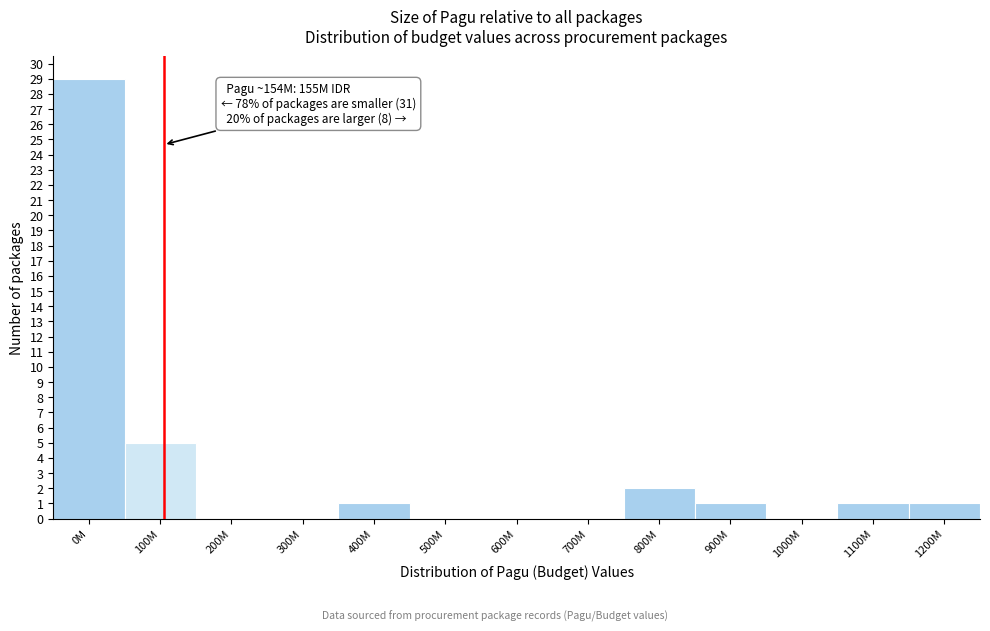

Reading right to left, list all the values displayed in this chart.

1200M=1	1100M=1	1000M=0	900M=1	800M=2	700M=0	600M=0	500M=0	400M=1	300M=0	200M=0	100M=5	0M=29